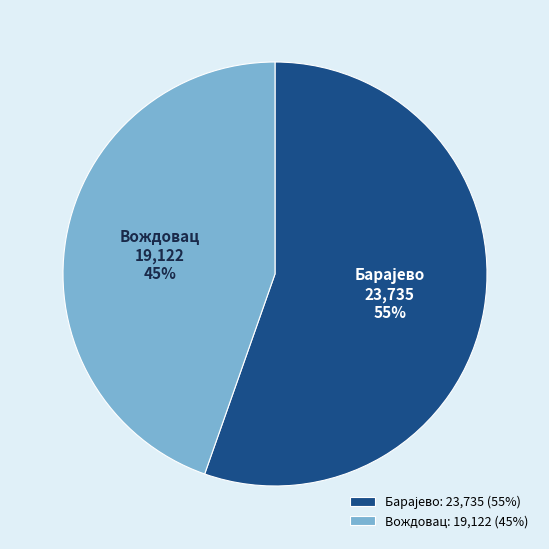

Is it true that Вождовац is 37% of the pie?

False